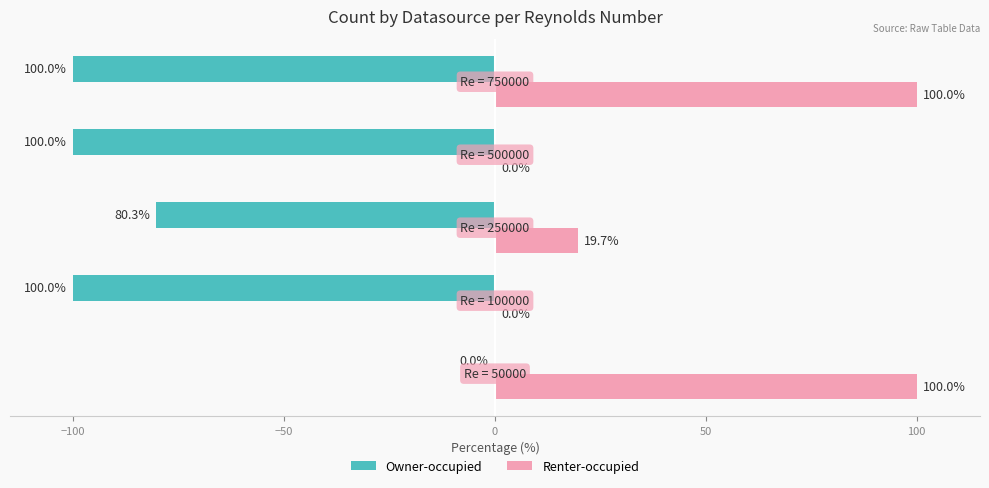

What is the greatest value displayed?

100.0